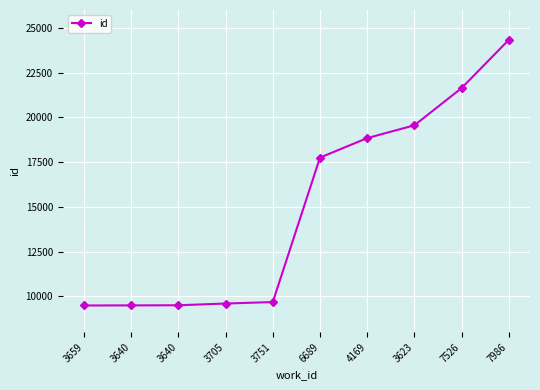

What is the sum of the values at 3751 and 6689?

27429